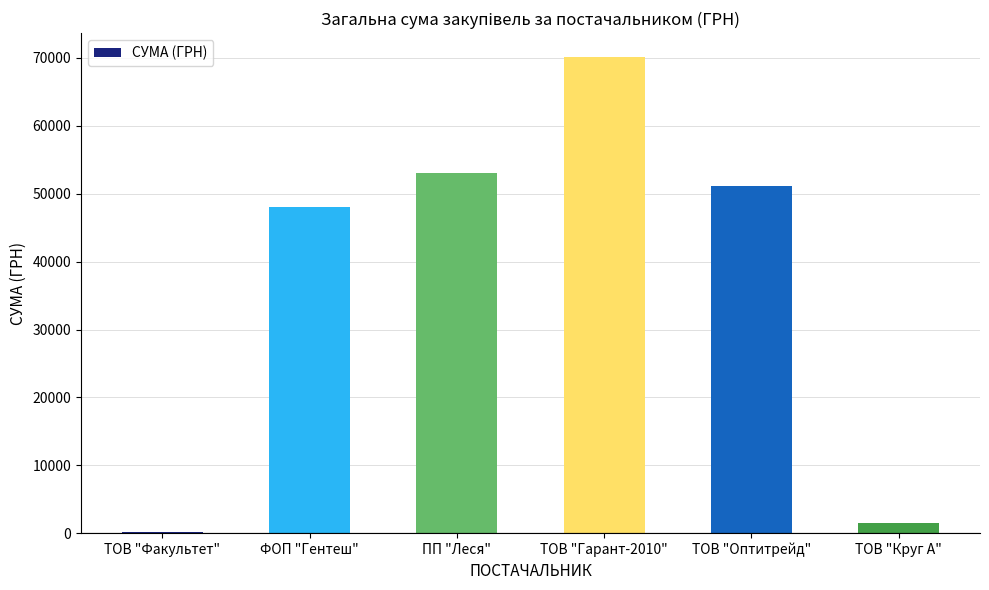

At which label is the value closest to 35157?

ФОП "Гентеш"